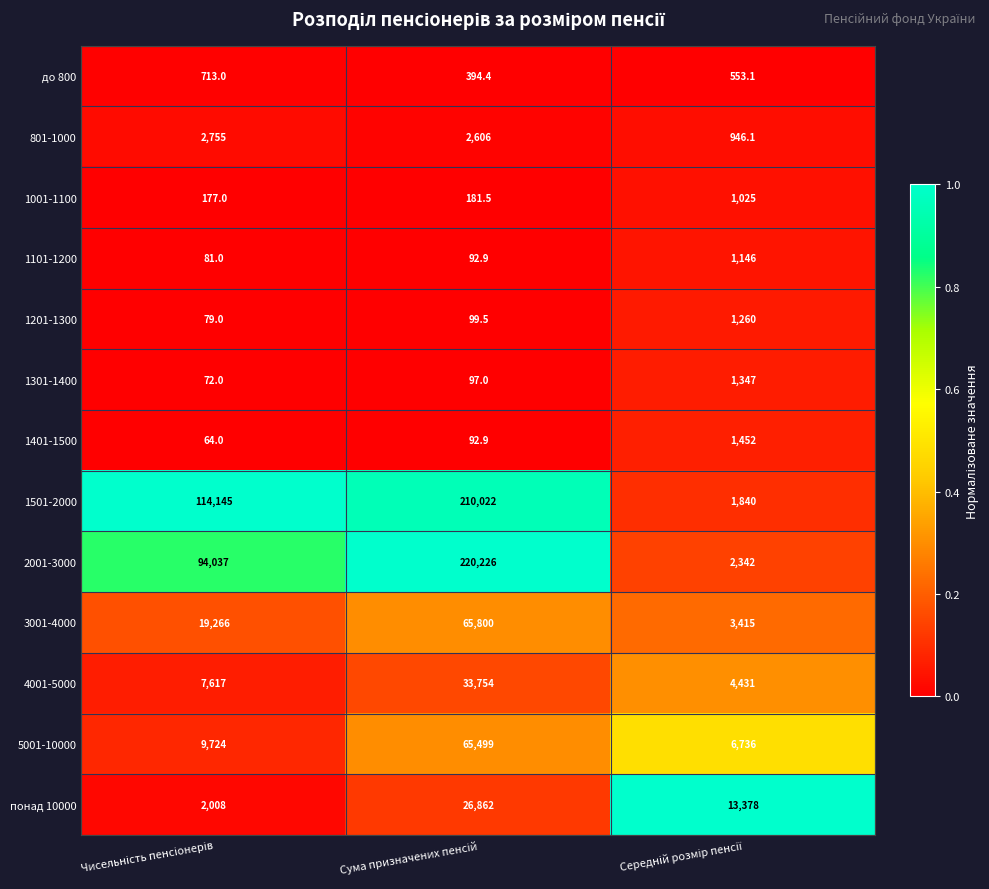

Which series has the widest spread of values?

2001-3000